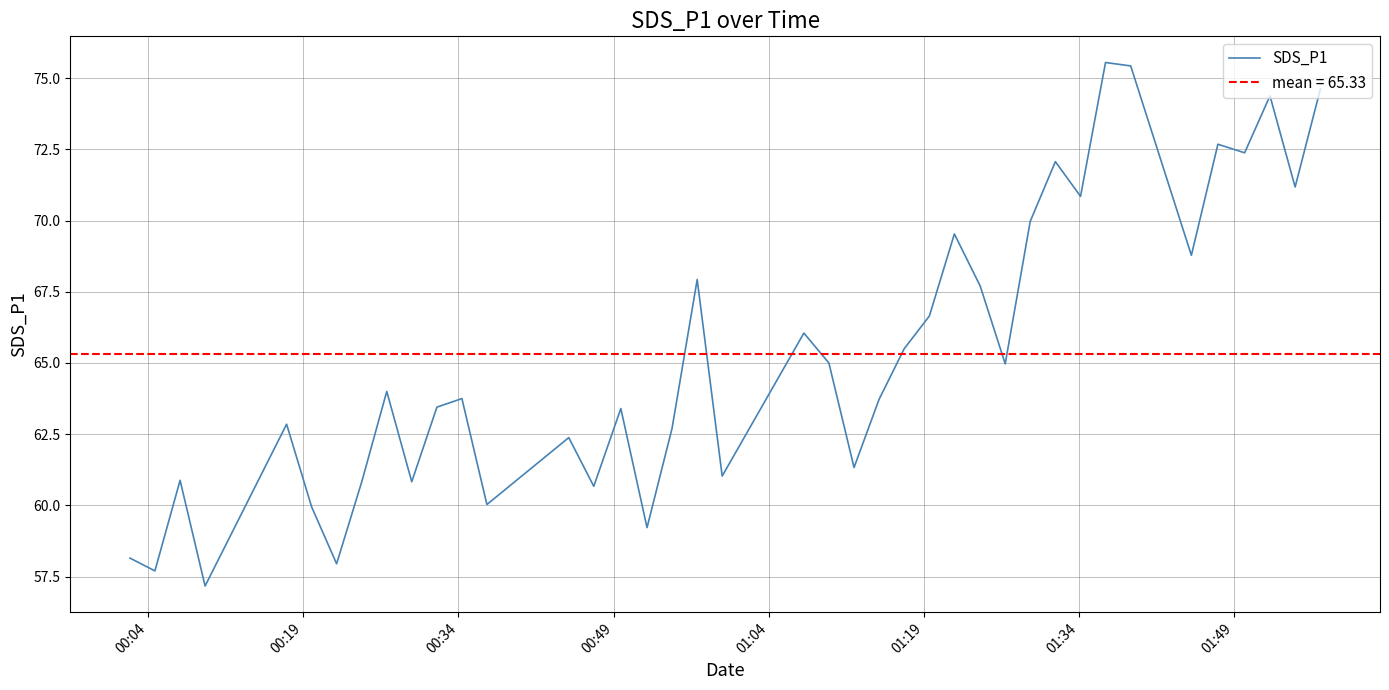

What is the difference between the maximum and minimum values?

18.4